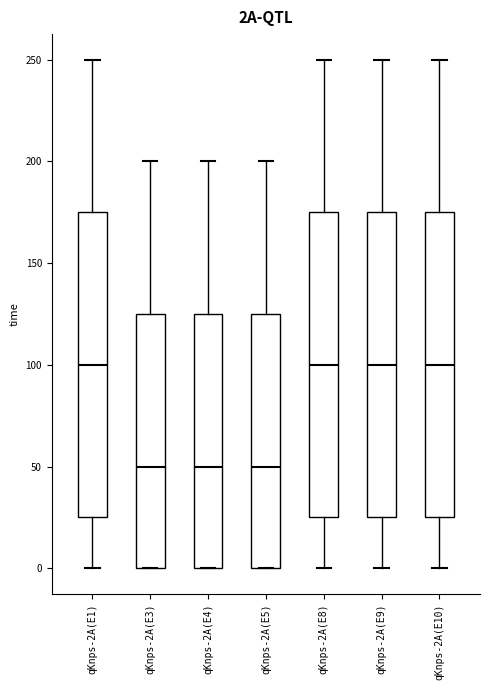

Reading left to right, transcribe this box plot: for each box, give where its median line is, the range the box spans, and where its two whiskers end, as read against the y-axis. The values are not printed on the chart, so give them approximately, as read against the axis.

qKnps-2A(E1): median 100, box 25 to 175, whiskers 0 to 250
qKnps-2A(E3): median 50, box 0 to 125, whiskers 0 to 200
qKnps-2A(E4): median 50, box 0 to 125, whiskers 0 to 200
qKnps-2A(E5): median 50, box 0 to 125, whiskers 0 to 200
qKnps-2A(E8): median 100, box 25 to 175, whiskers 0 to 250
qKnps-2A(E9): median 100, box 25 to 175, whiskers 0 to 250
qKnps-2A(E10): median 100, box 25 to 175, whiskers 0 to 250